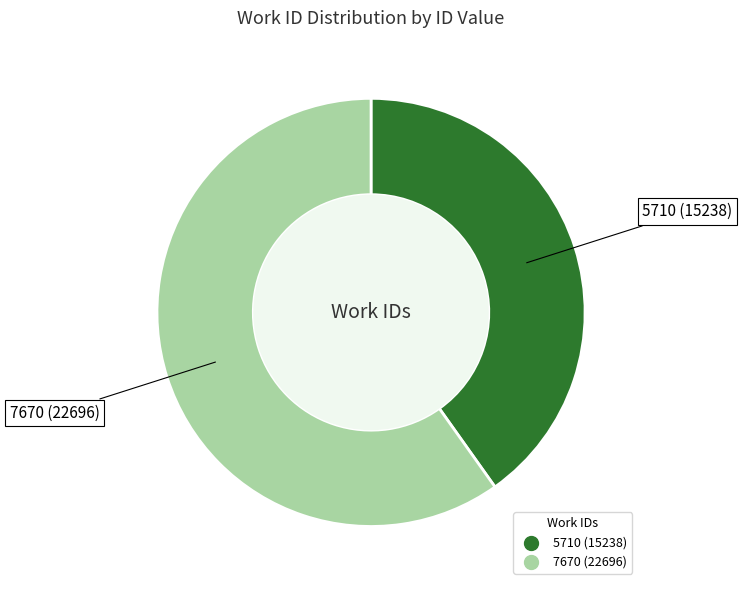

The 5710 slice represents 47% of the pie. True or false?

False